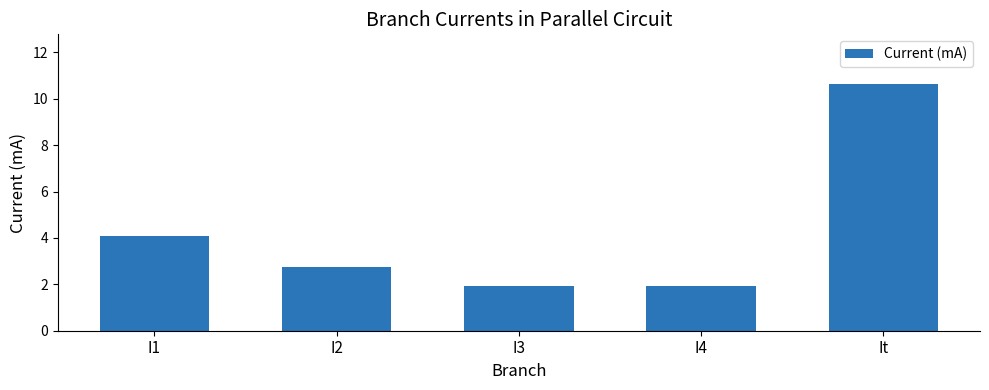

What value does the data have at I3?

1.9